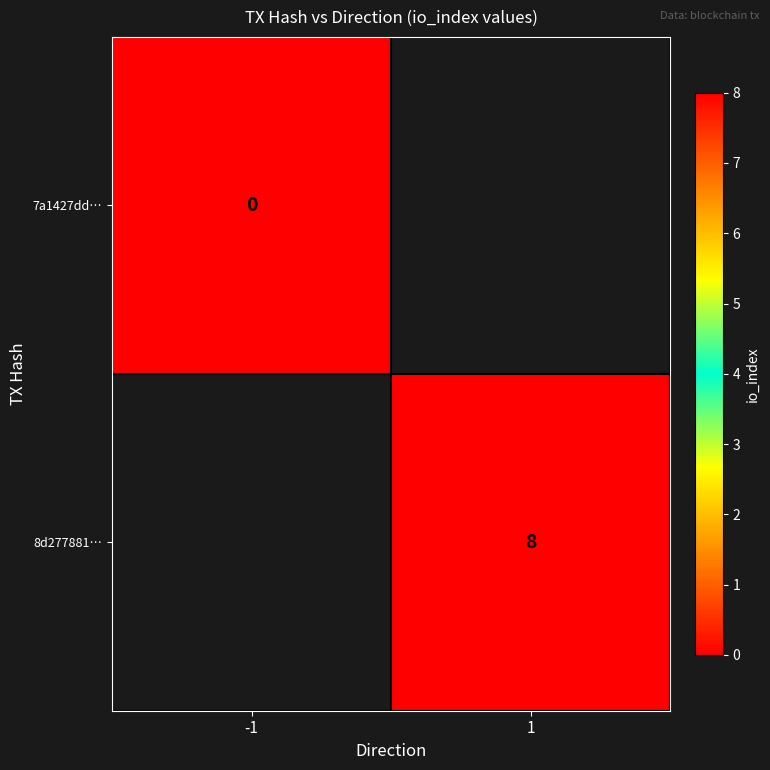

What is the maximum value shown in the chart?

8.0